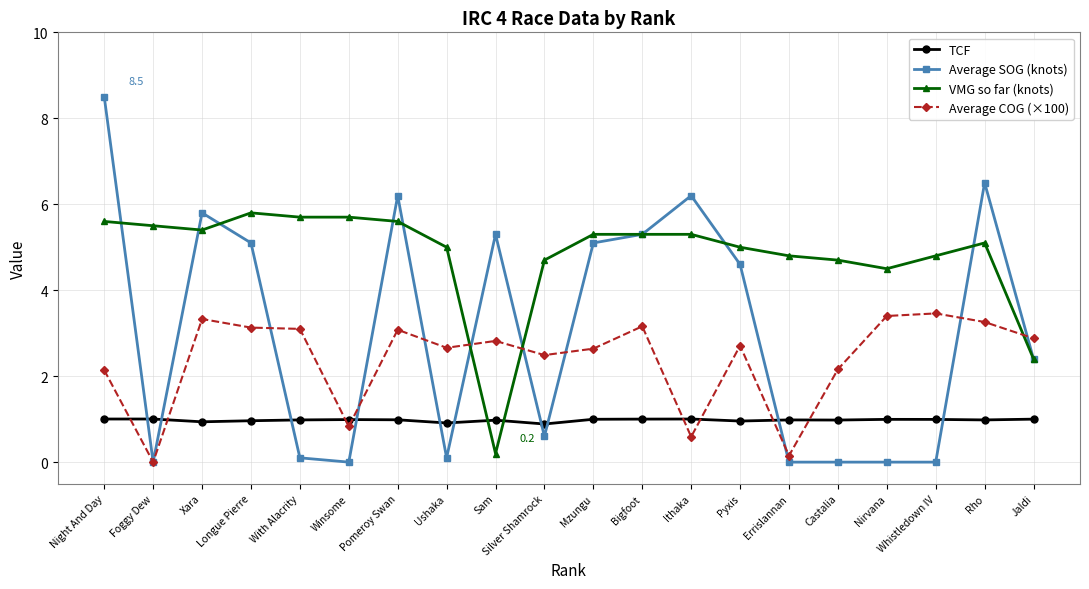

Is it true that Average COG (×100) equals 4.0 at Mzungu?

False